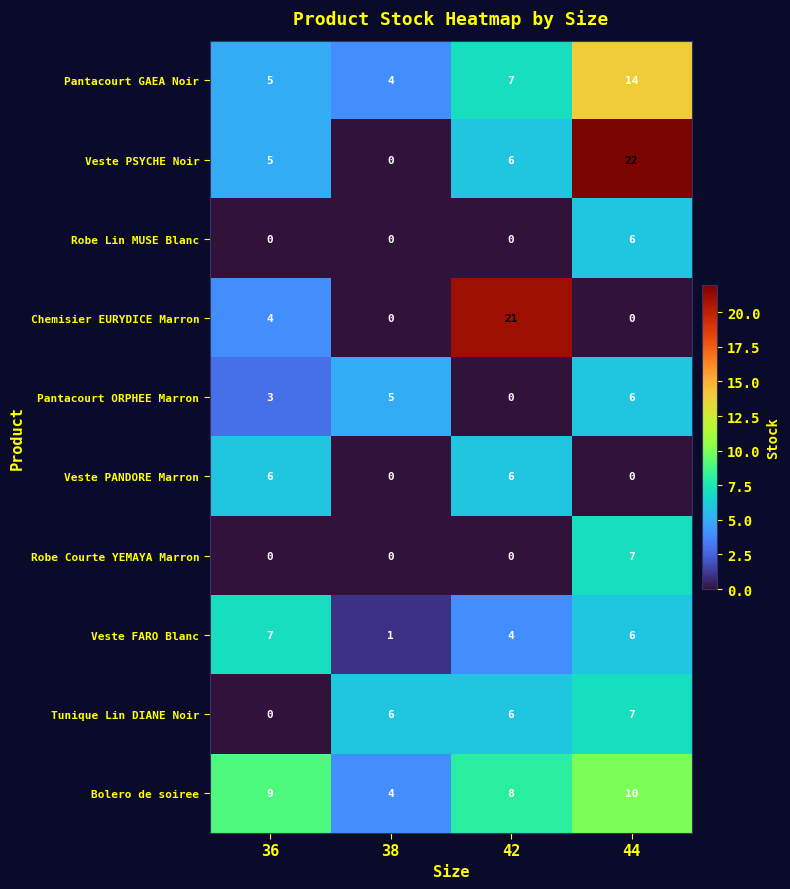

What is the total value across all series at 36?

39